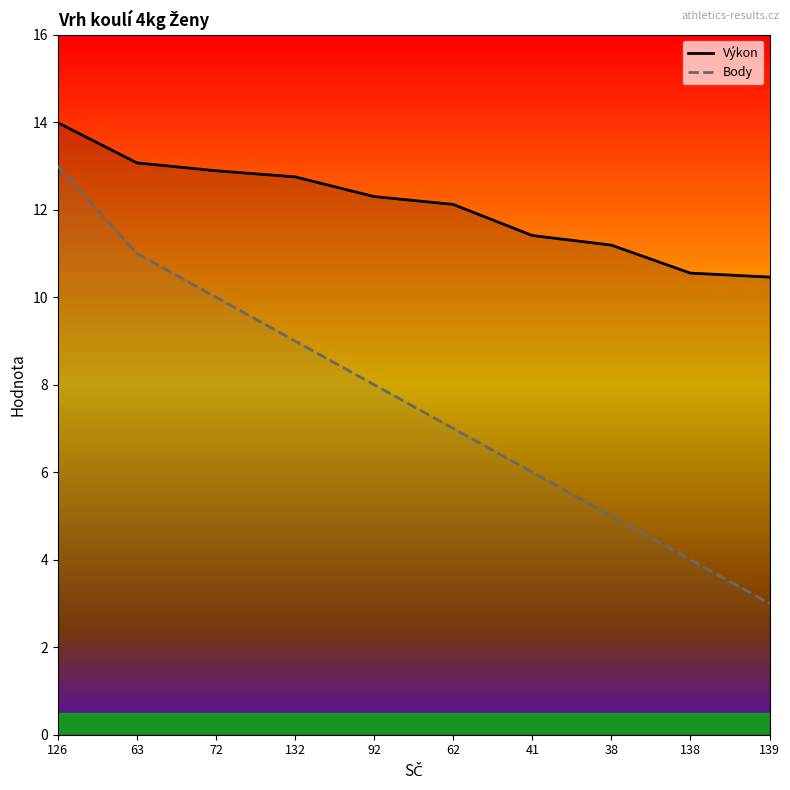

Reading left to right, list all the values displayed in this chart.

Výkon: 14.0	13.1	12.9	12.8	12.3	12.1	11.4	11.2	10.6	10.5
Body: 13.0	11.0	10.0	9.0	8.0	7.0	6.0	5.0	4.0	3.0